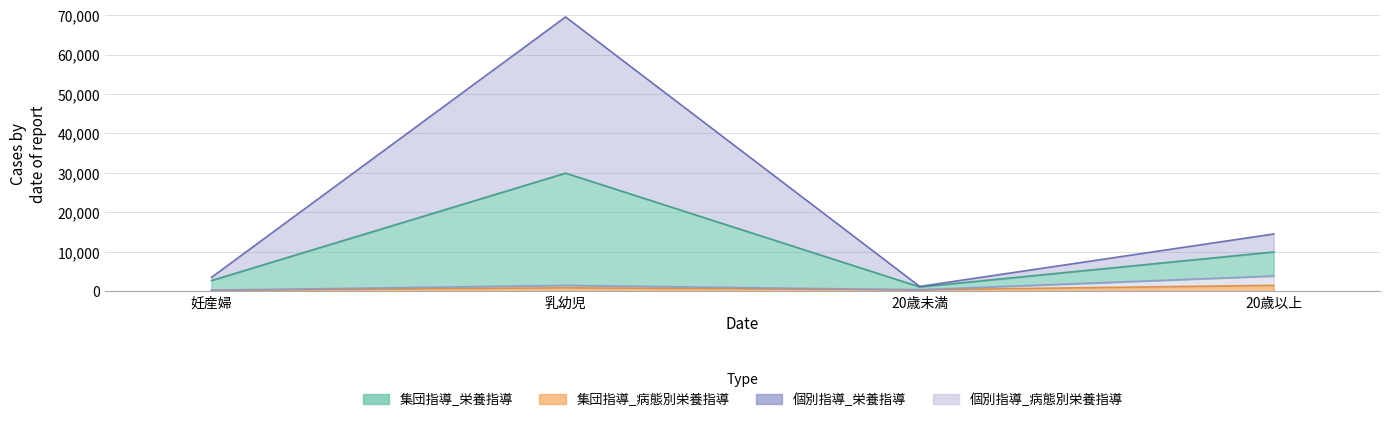

True or false: 集団指導_病態別栄養指導 has a value of 637 at 20歳未満.

False